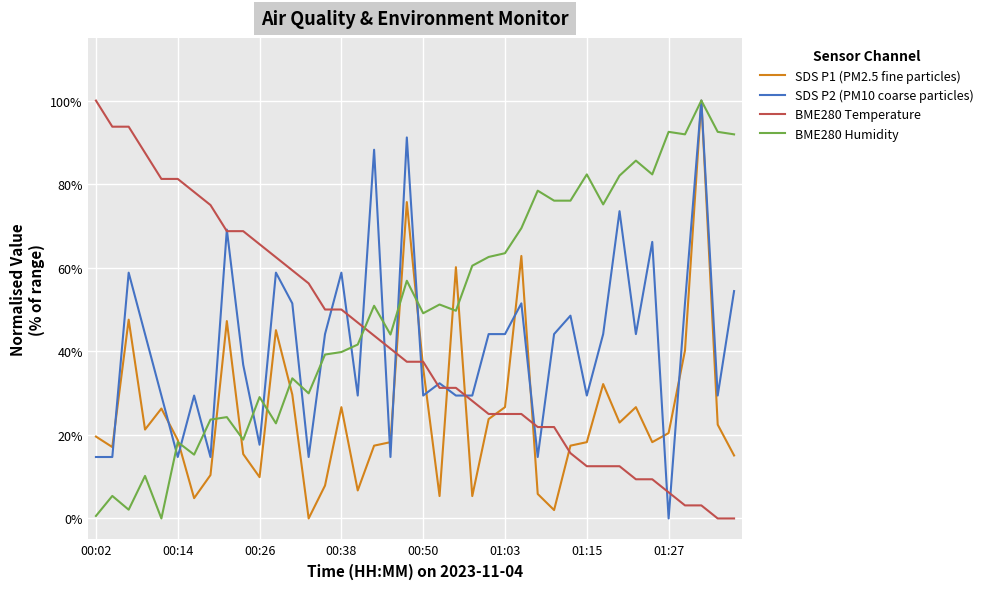

In BME280 Humidity, how many points are lower than both neighbors (excluding endpoints)?

12